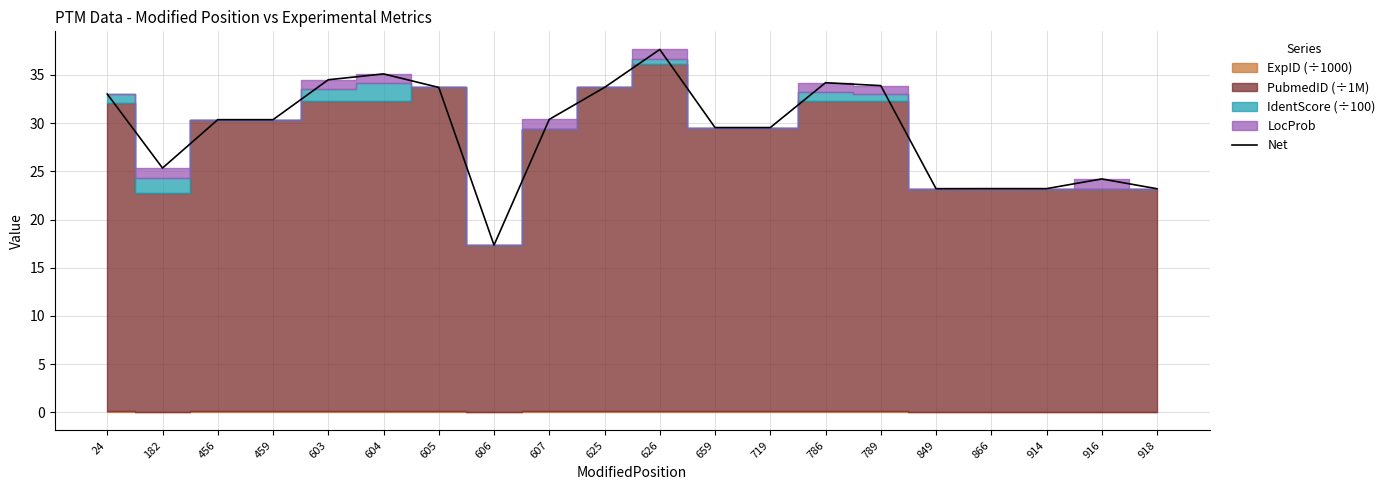

Reading right to left, what are all the values shown in this chart?

23.2	24.2	23.2	23.2	23.2	33.9	34.2	29.5	29.5	37.6	33.7	30.4	17.3	33.7	35.1	34.5	30.4	30.4	25.3	33.0